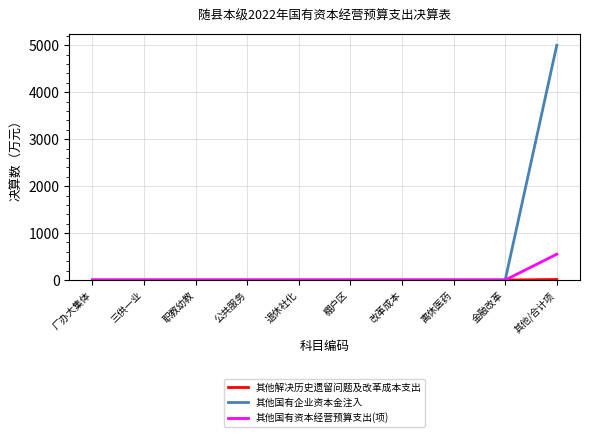

What is the greatest value displayed?

5000